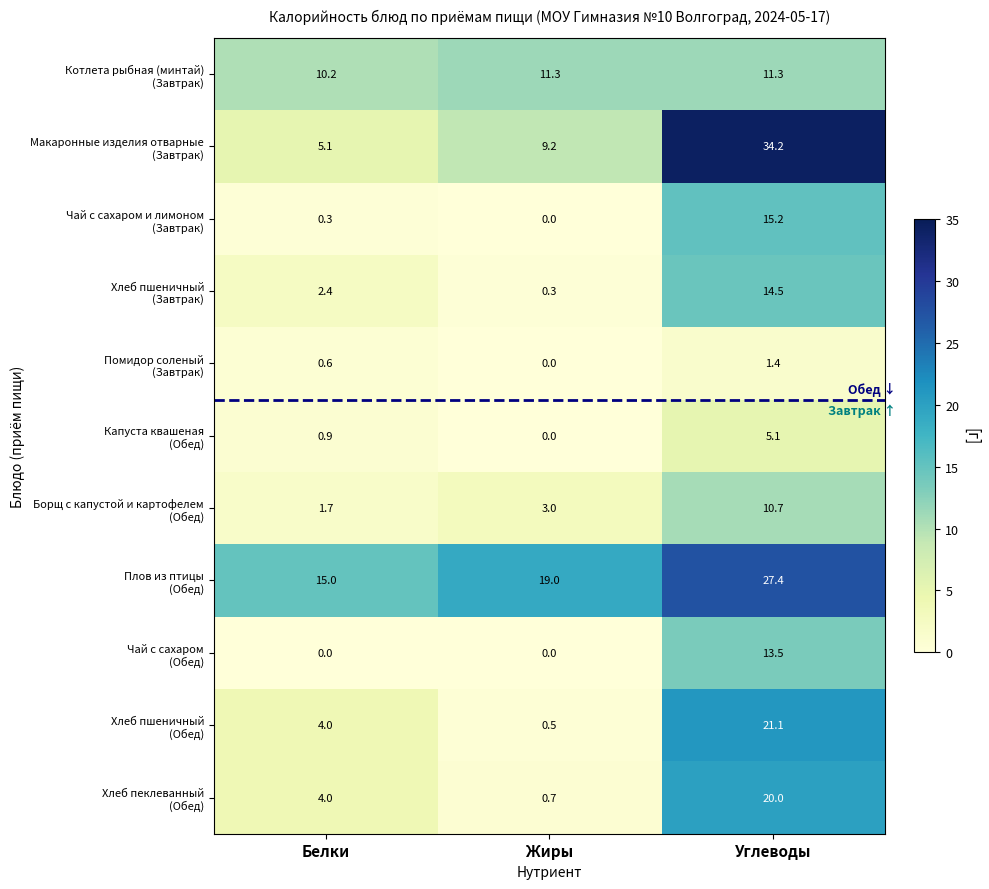

At how many categories does at least one series exceed 33?

1